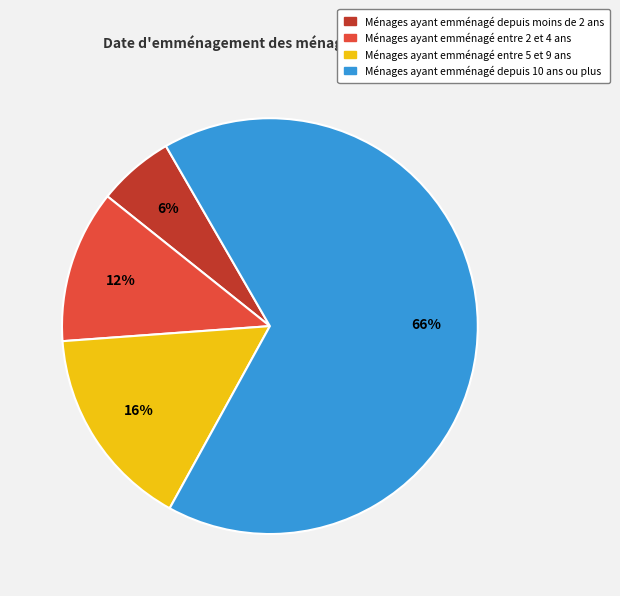

How many slices are in this pie chart?

4